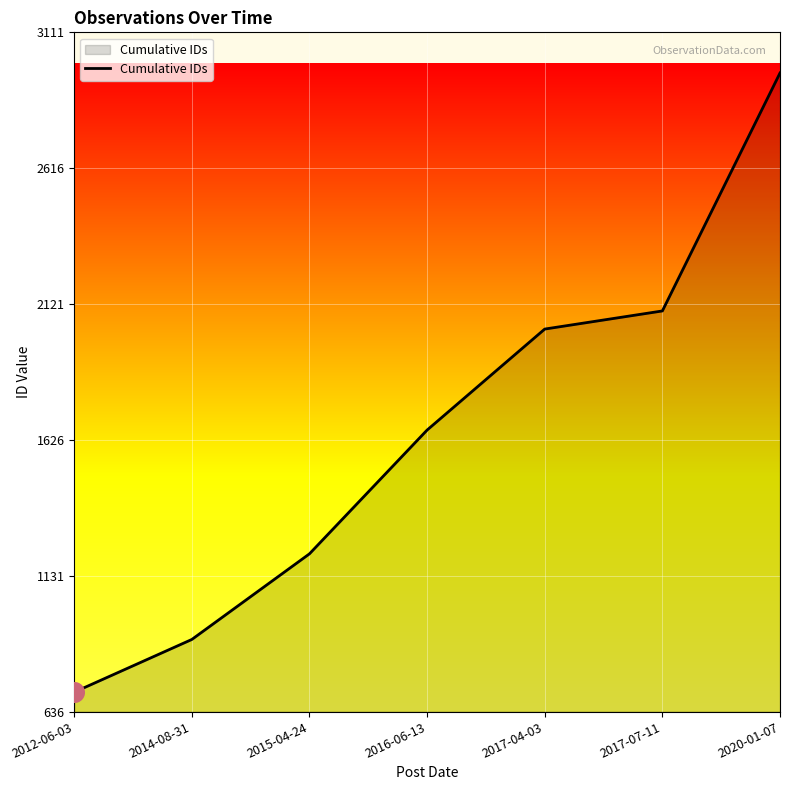

What is the ratio of the value at 2012-06-03 to the value at 2015-04-24?

0.6